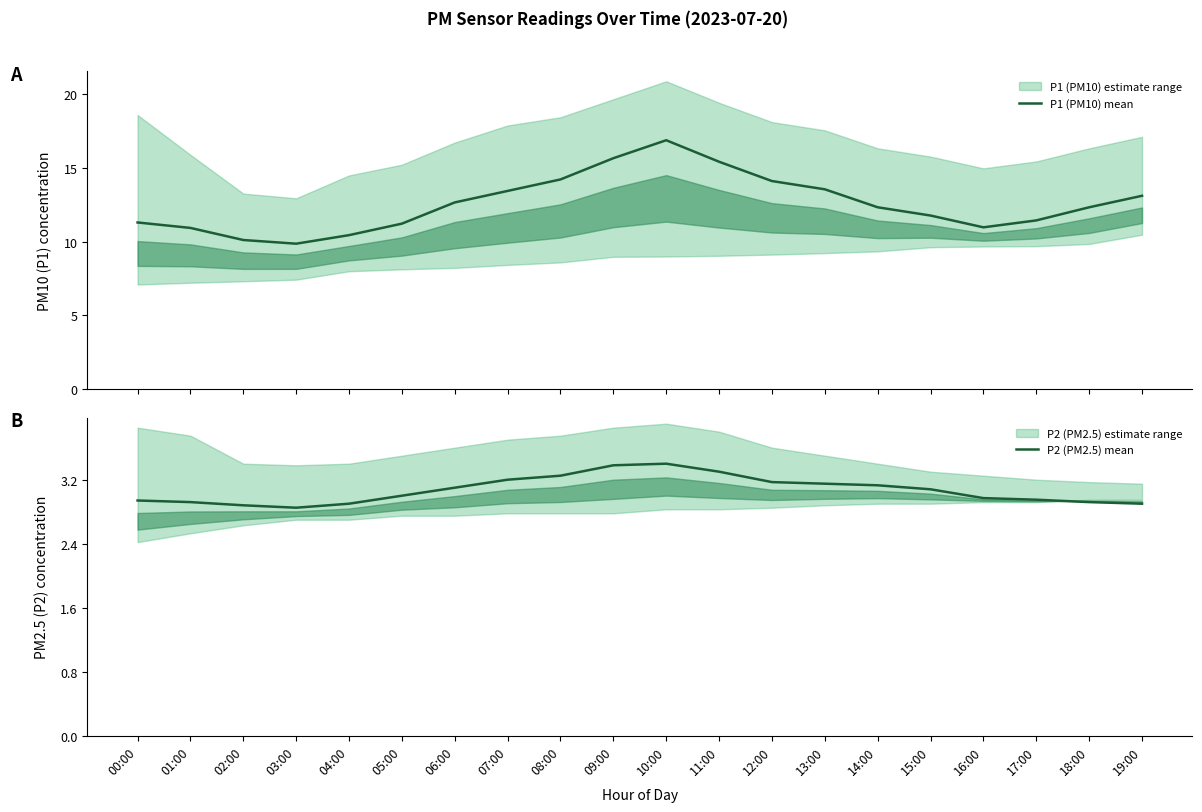

Does the chart display data point markers on the line(s)?

No